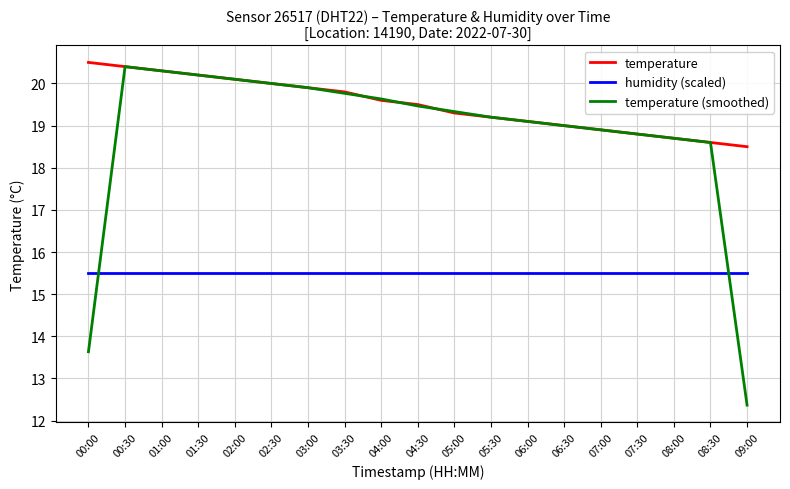

Which series has the largest range (max minus min)?

temperature (smoothed)